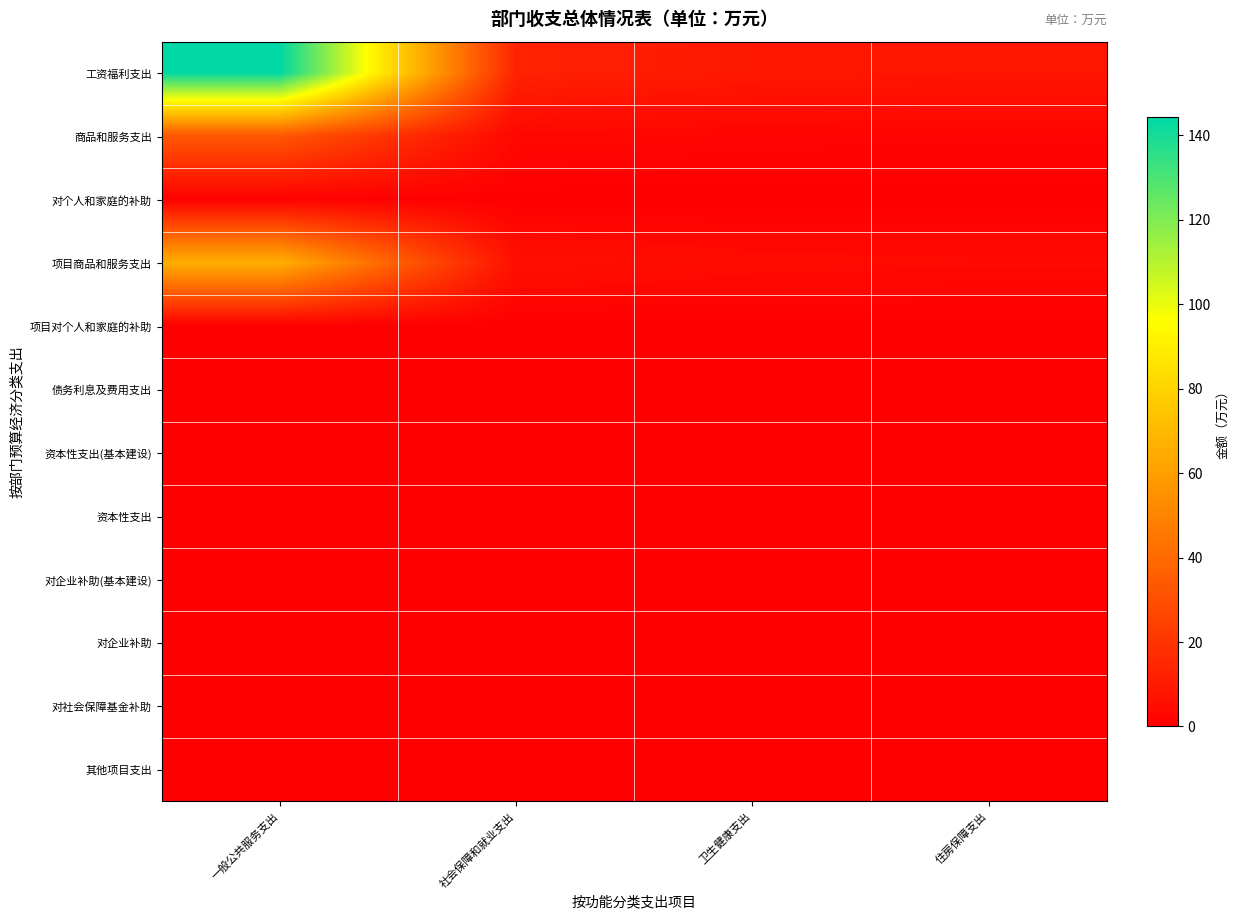

Reading left to right, list all the values displayed in this chart.

工资福利支出: 一般公共服务支出=144.5	社会保障和就业支出=13.2	卫生健康支出=9.0	住房保障支出=7.9
商品和服务支出: 一般公共服务支出=33.1	社会保障和就业支出=3.0	卫生健康支出=2.1	住房保障支出=1.8
对个人和家庭的补助: 一般公共服务支出=0.6	社会保障和就业支出=0.1	卫生健康支出=0.0	住房保障支出=0.0
项目商品和服务支出: 一般公共服务支出=66.2	社会保障和就业支出=6.0	卫生健康支出=4.1	住房保障支出=3.6
项目对个人和家庭的补助: 一般公共服务支出=0.0	社会保障和就业支出=0.0	卫生健康支出=0.0	住房保障支出=0.0
债务利息及费用支出: 一般公共服务支出=0.0	社会保障和就业支出=0.0	卫生健康支出=0.0	住房保障支出=0.0
资本性支出(基本建设): 一般公共服务支出=0.0	社会保障和就业支出=0.0	卫生健康支出=0.0	住房保障支出=0.0
资本性支出: 一般公共服务支出=0.0	社会保障和就业支出=0.0	卫生健康支出=0.0	住房保障支出=0.0
对企业补助(基本建设): 一般公共服务支出=0.0	社会保障和就业支出=0.0	卫生健康支出=0.0	住房保障支出=0.0
对企业补助: 一般公共服务支出=0.0	社会保障和就业支出=0.0	卫生健康支出=0.0	住房保障支出=0.0
对社会保障基金补助: 一般公共服务支出=0.0	社会保障和就业支出=0.0	卫生健康支出=0.0	住房保障支出=0.0
其他项目支出: 一般公共服务支出=0.0	社会保障和就业支出=0.0	卫生健康支出=0.0	住房保障支出=0.0